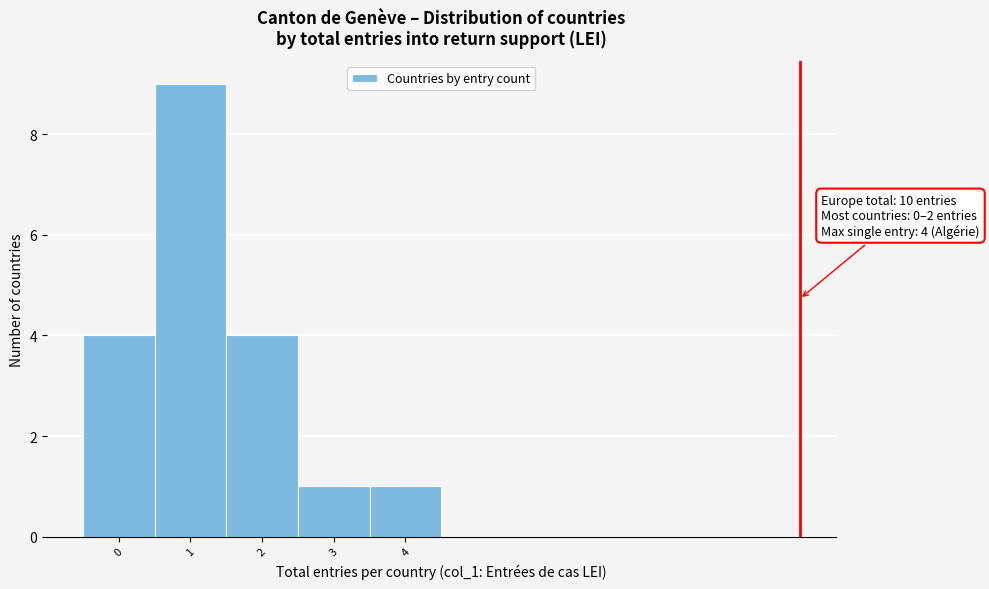

Reading left to right, transcribe all the data shown in this chart.

0=4	1=9	2=4	3=1	4=1